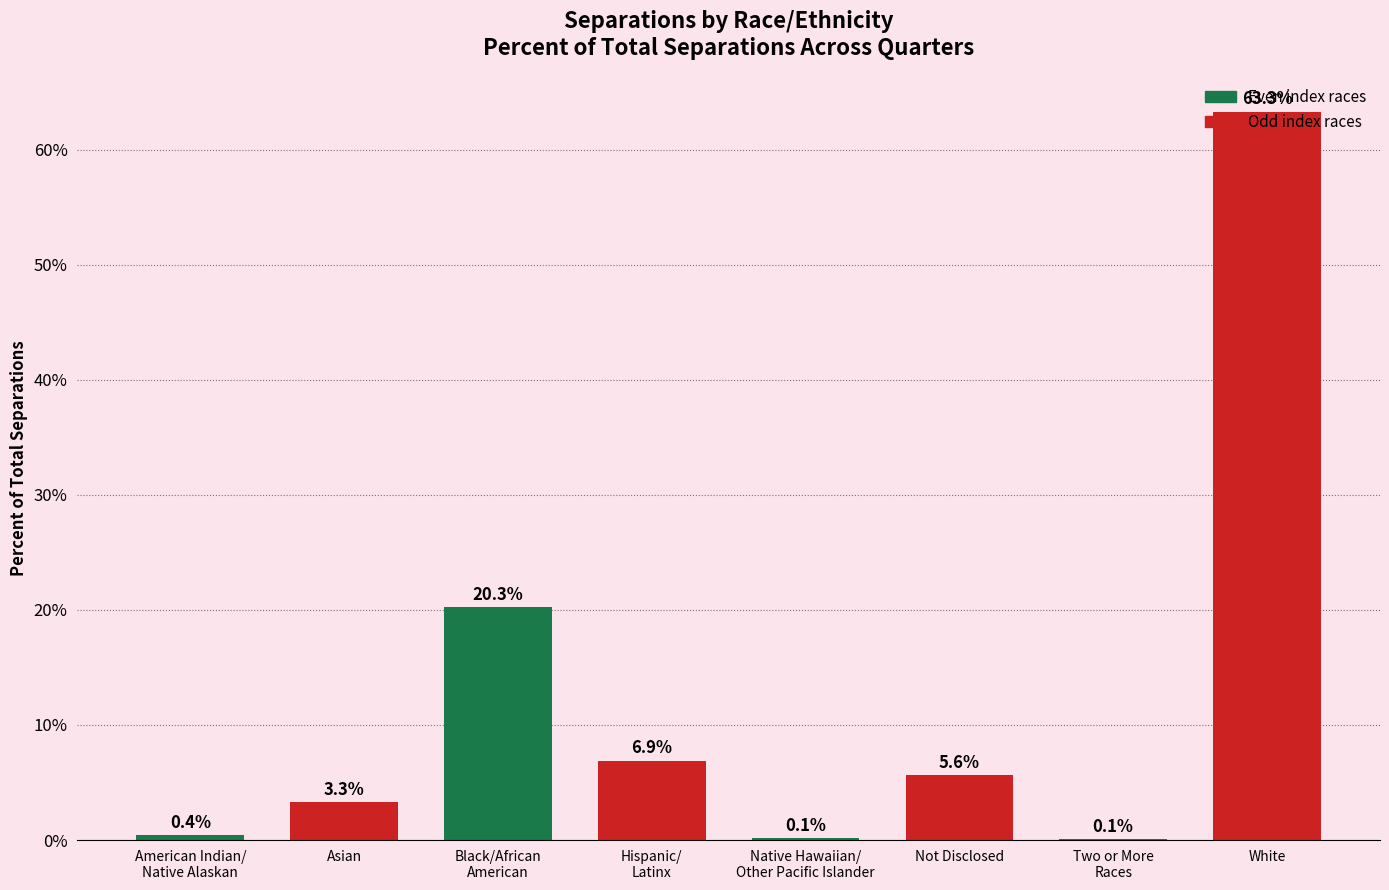

The chart shows a value of 33.9 at White. True or false?

False